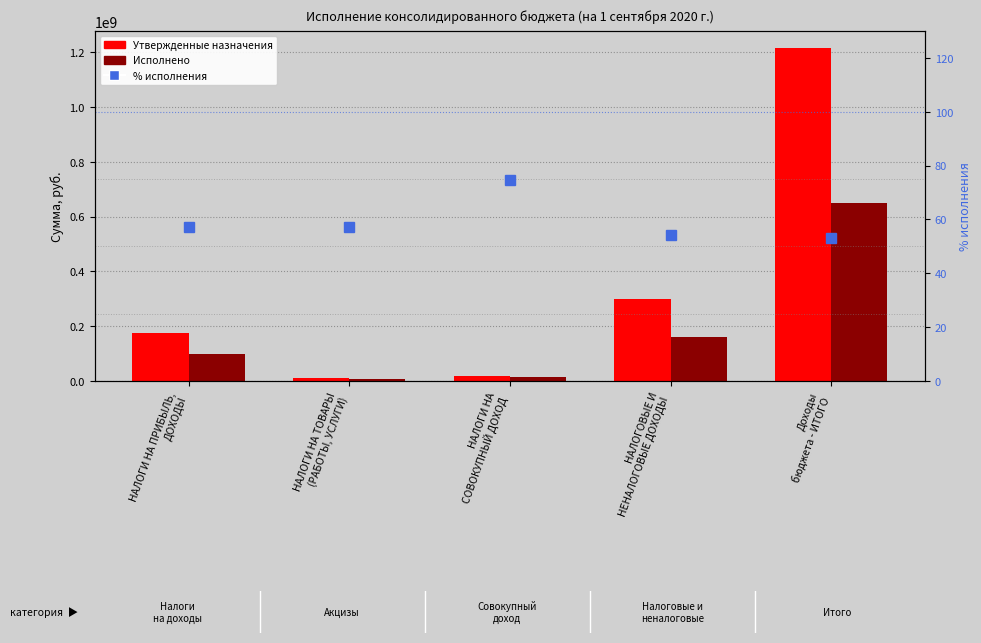

What is the total value across all series at НАЛОГИ НА ТОВАРЫ
(РАБОТЫ, УСЛУГИ)?

16589666.4